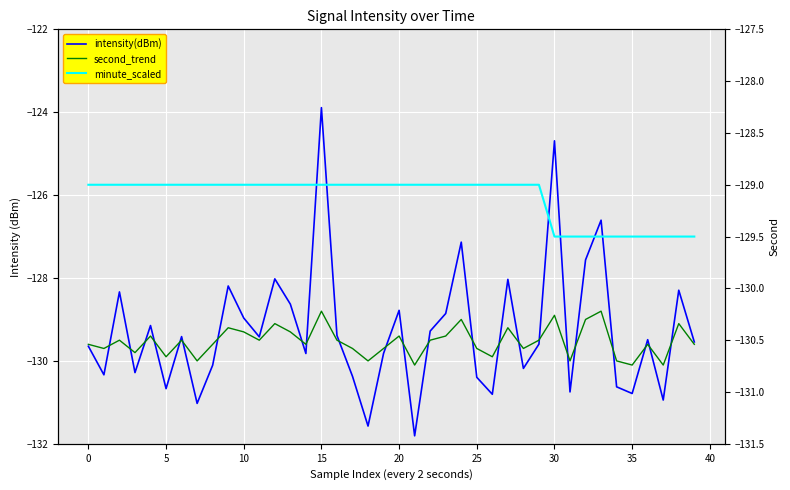

List the series in order of their peak value, highest first.

intensity(dBm), second_trend, minute_scaled